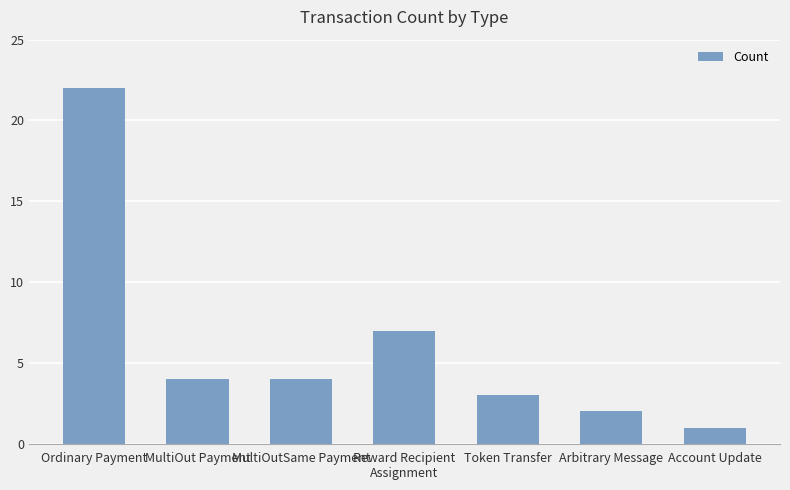

Is it true that the value at Arbitrary Message is 1?

False